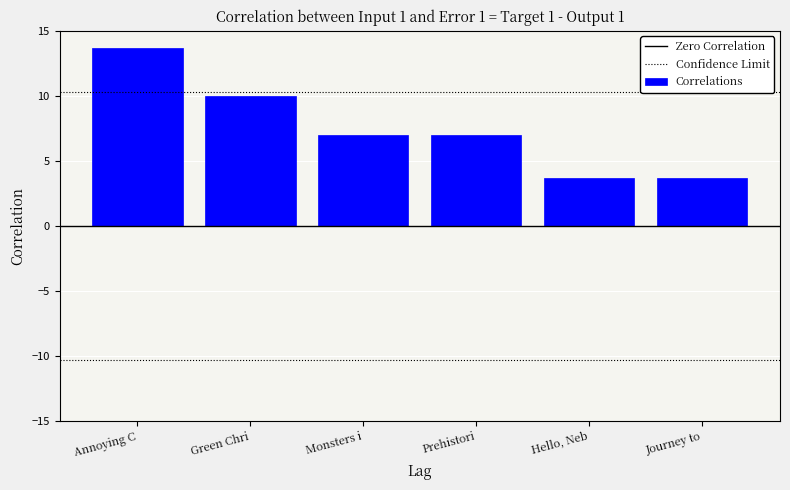

Which category has the highest value across all series?

Annoying C